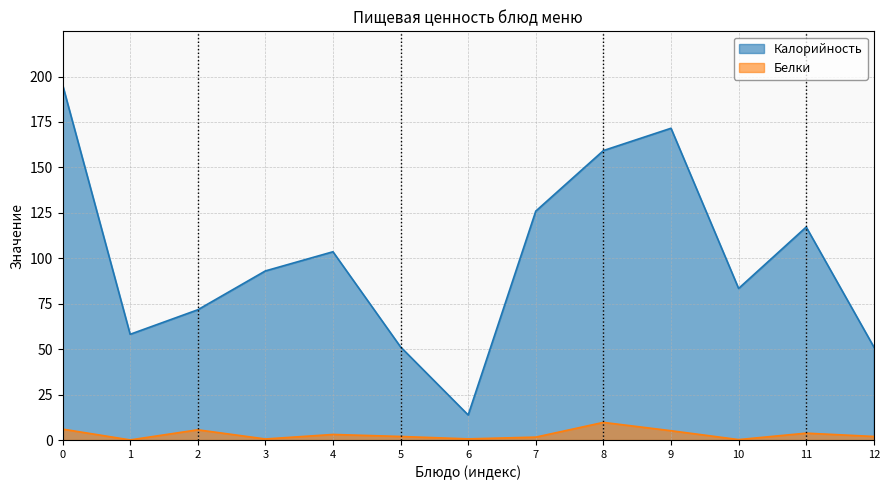

How many lines are shown in the chart?

2